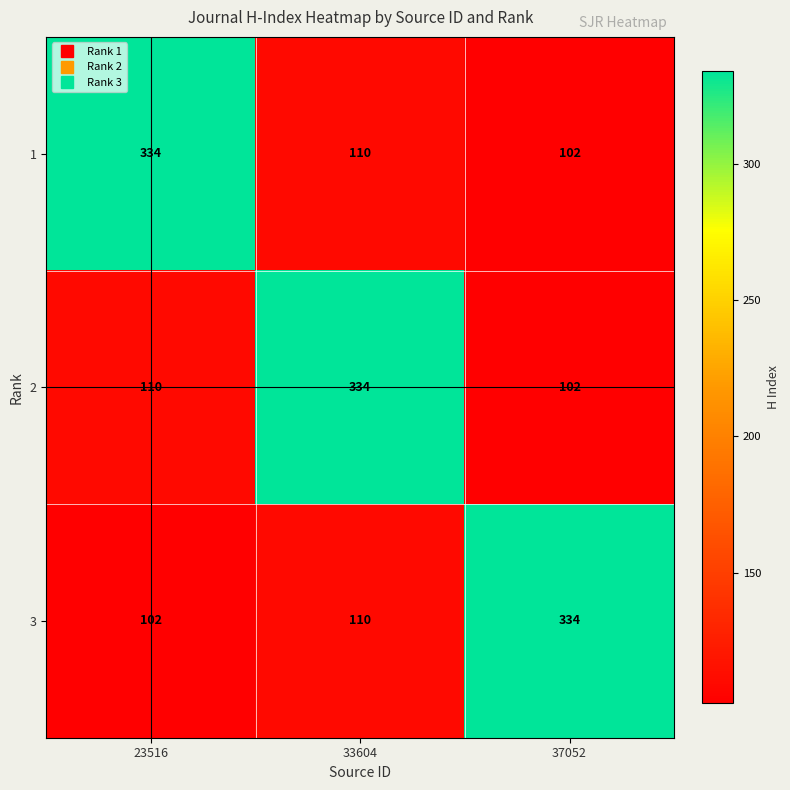

Read the 3 value at 33604.

110